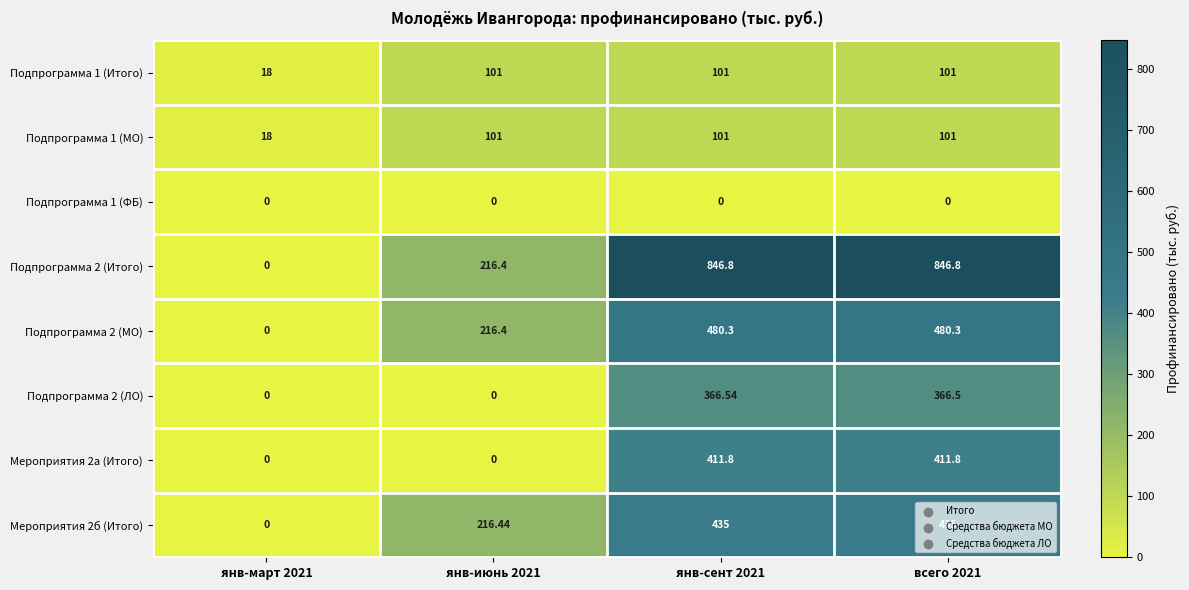

What is the total value across all series at янв-март 2021?

36.0